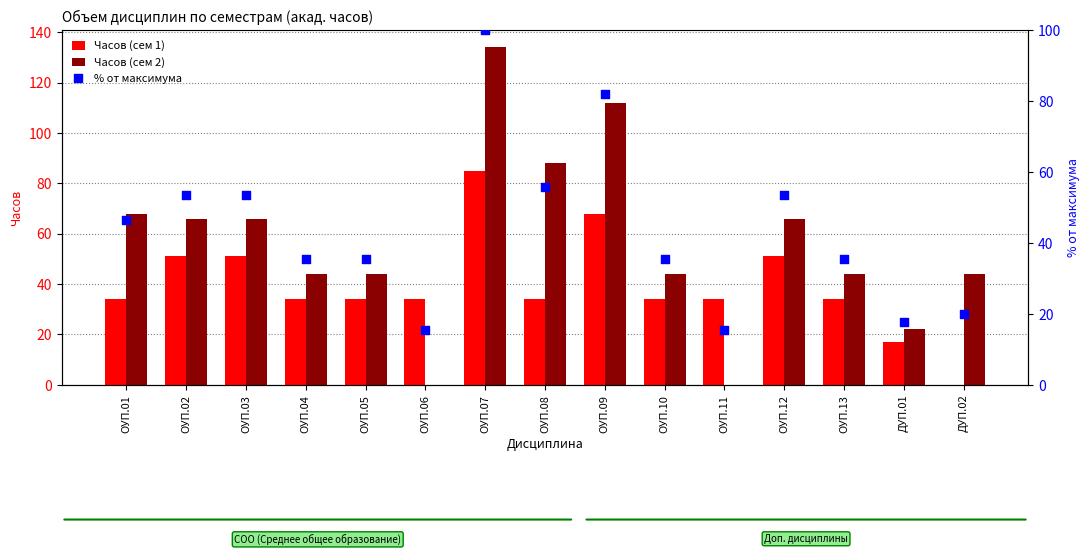

Which series has the widest spread of Y values?

Часов (сем 2)